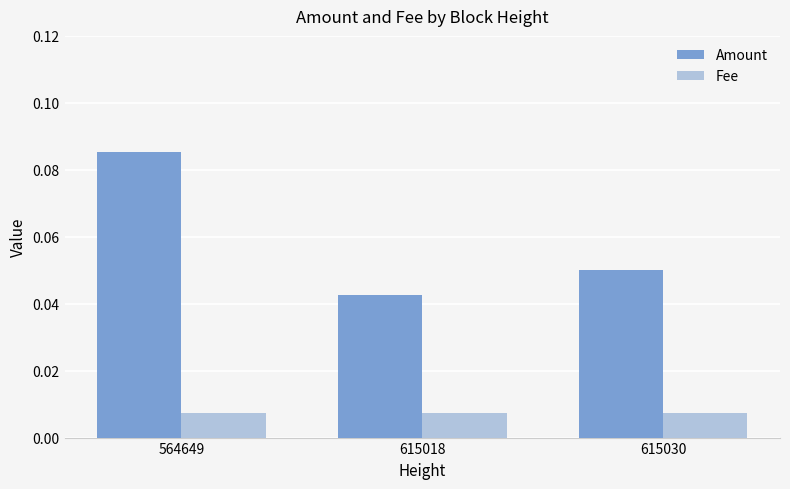

Count the Amount values in the range 0 to 1.

3